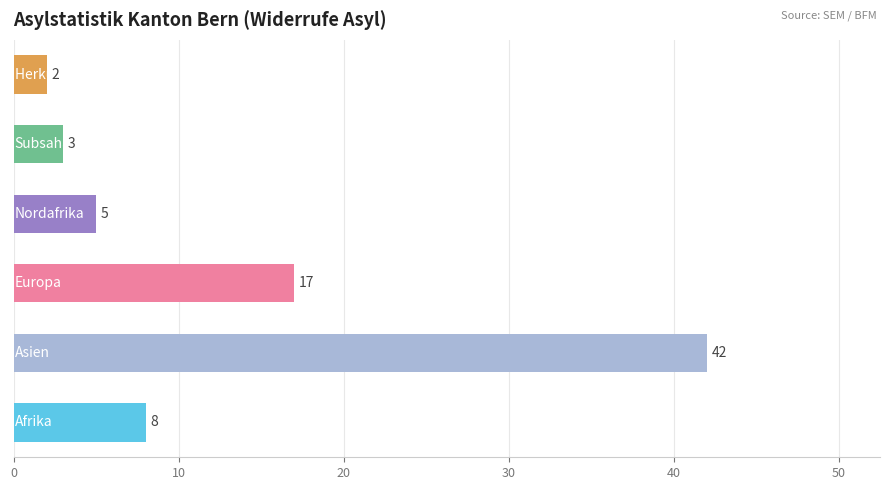

What is the sum of all values?

77